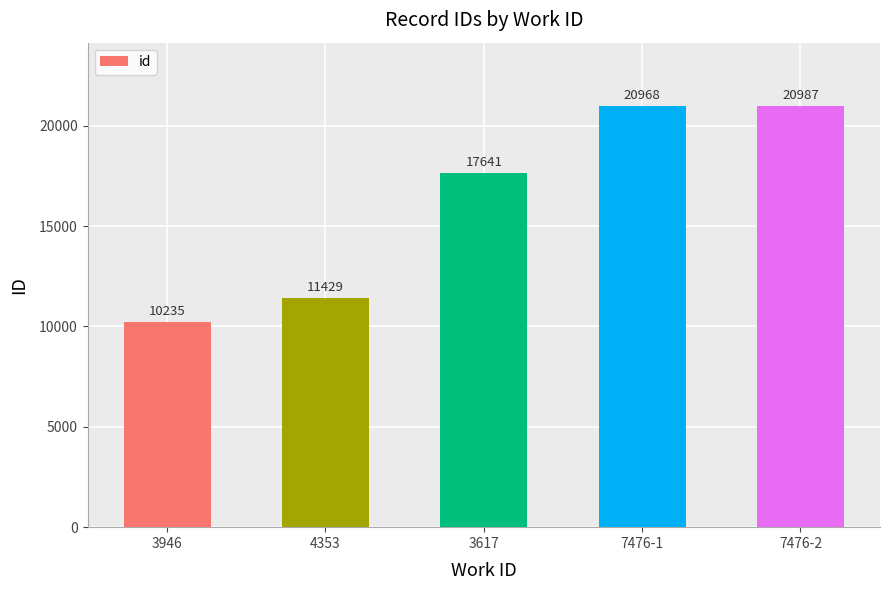

What is the smallest value displayed?

10235